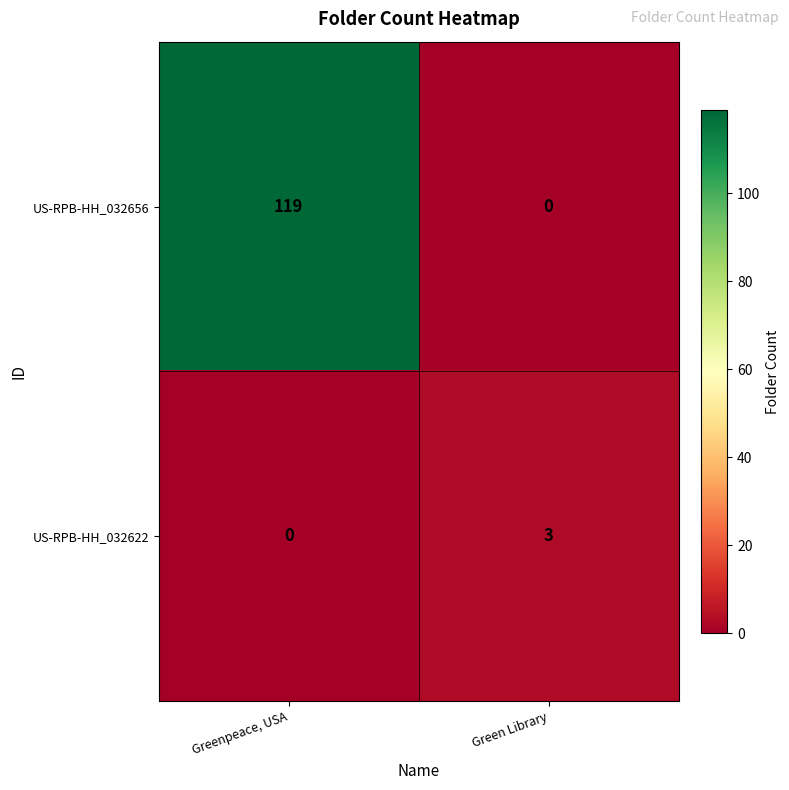

Rank the series at Green Library from highest to lowest value.

US-RPB-HH_032622, US-RPB-HH_032656